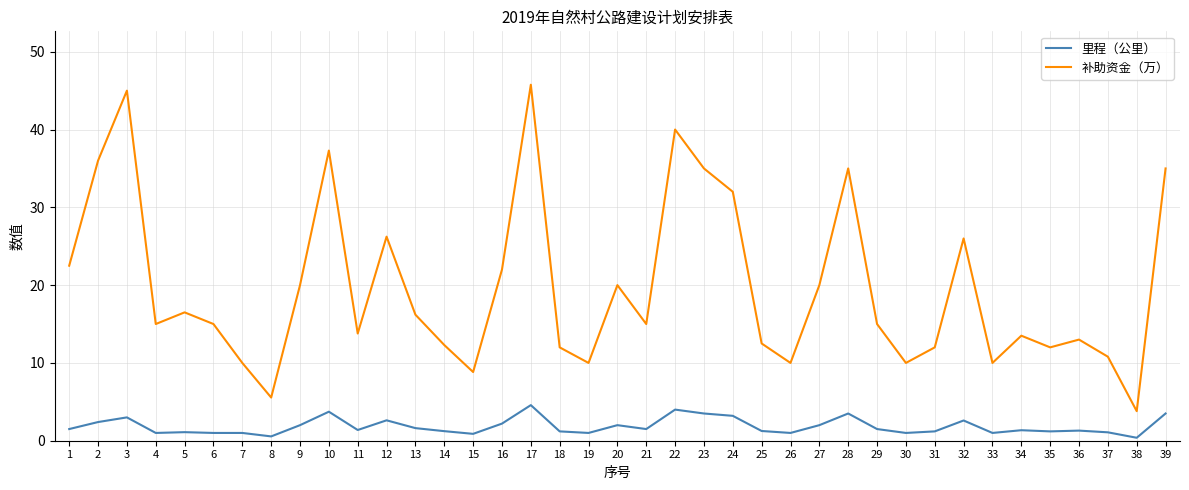

Is the value of 里程（公里） at 19 greater than the value of 补助资金（万） at 8?

No